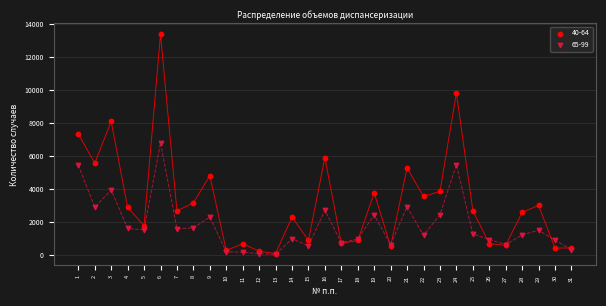

What are all the series names shown in the legend?

40-64, 65-99